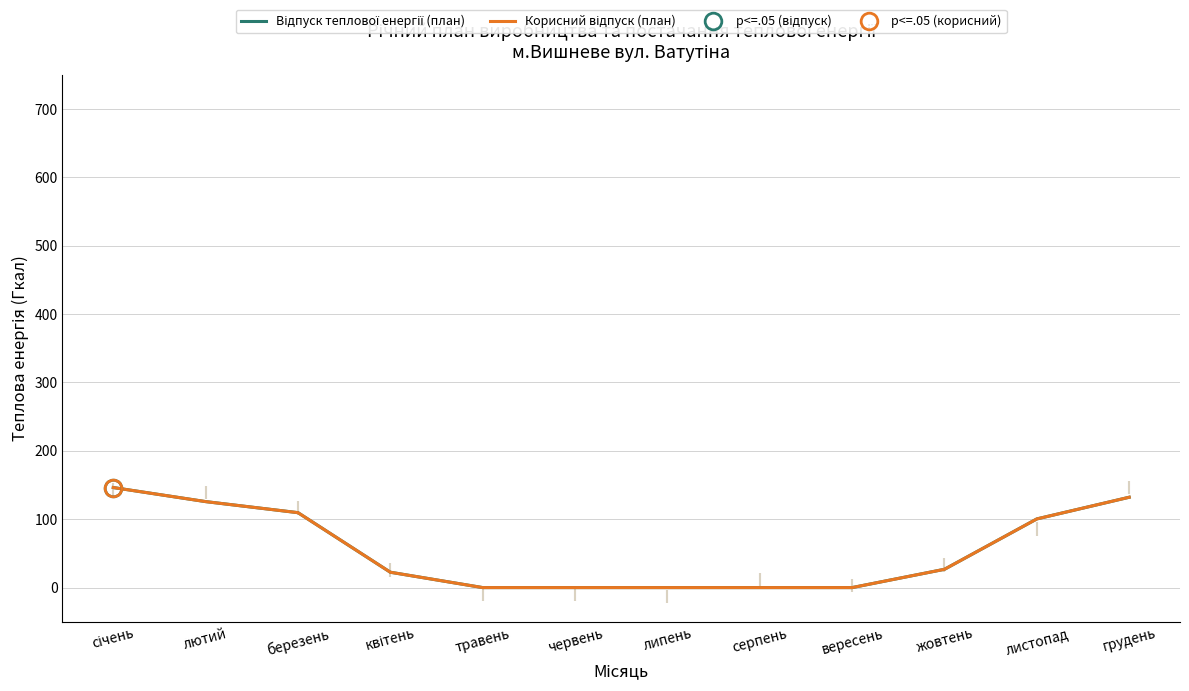

What is the difference between the maximum and minimum values in the Корисний відпуск (план) series?

146.3